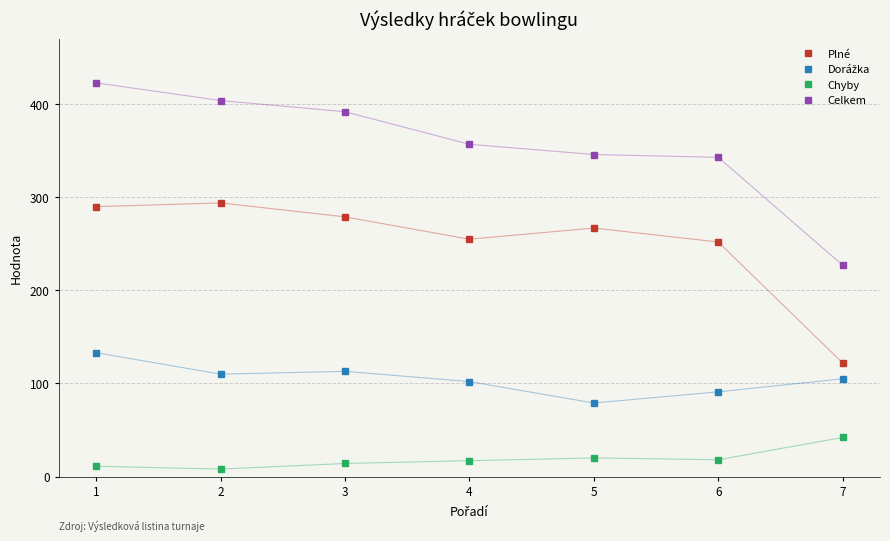

What is the greatest value displayed?

423